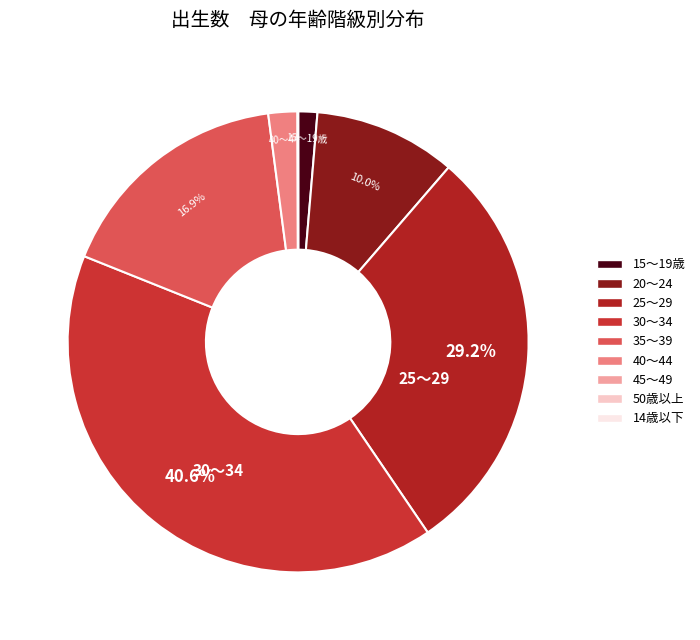

To the nearest percent, what portion does 20～24 represent?

10%